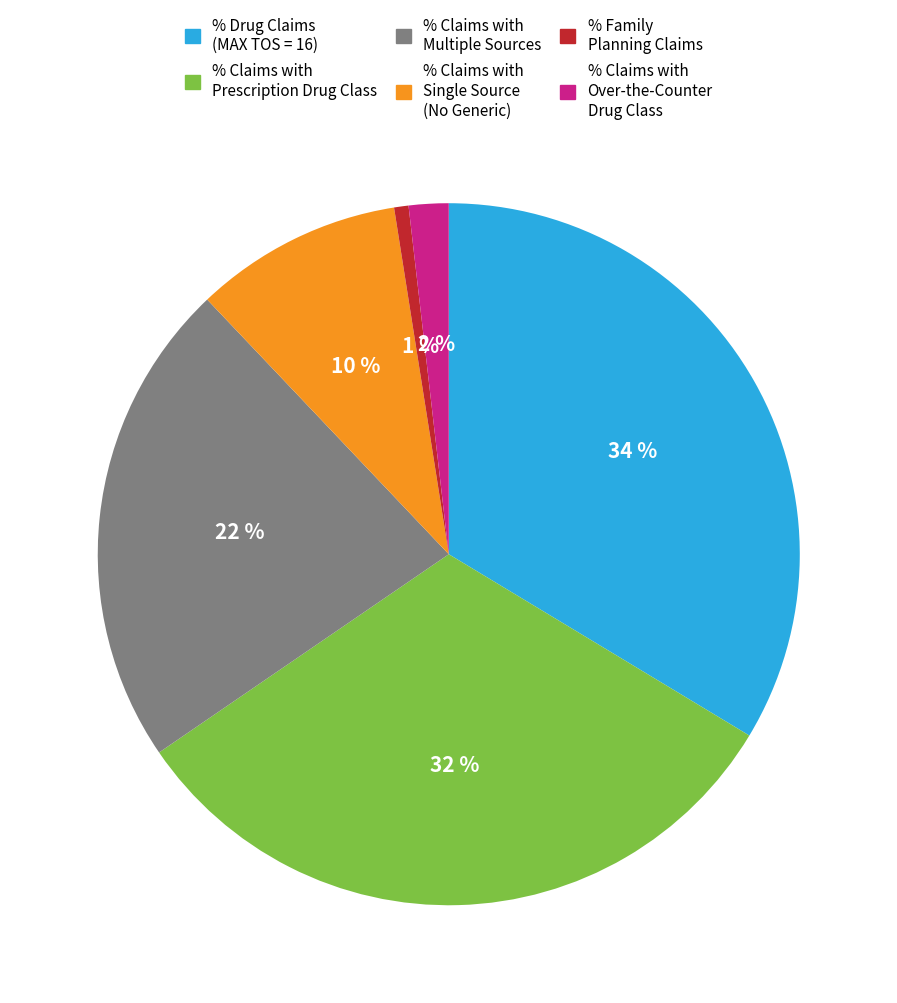

What is the smallest slice in the pie chart?

% Family Planning Claims